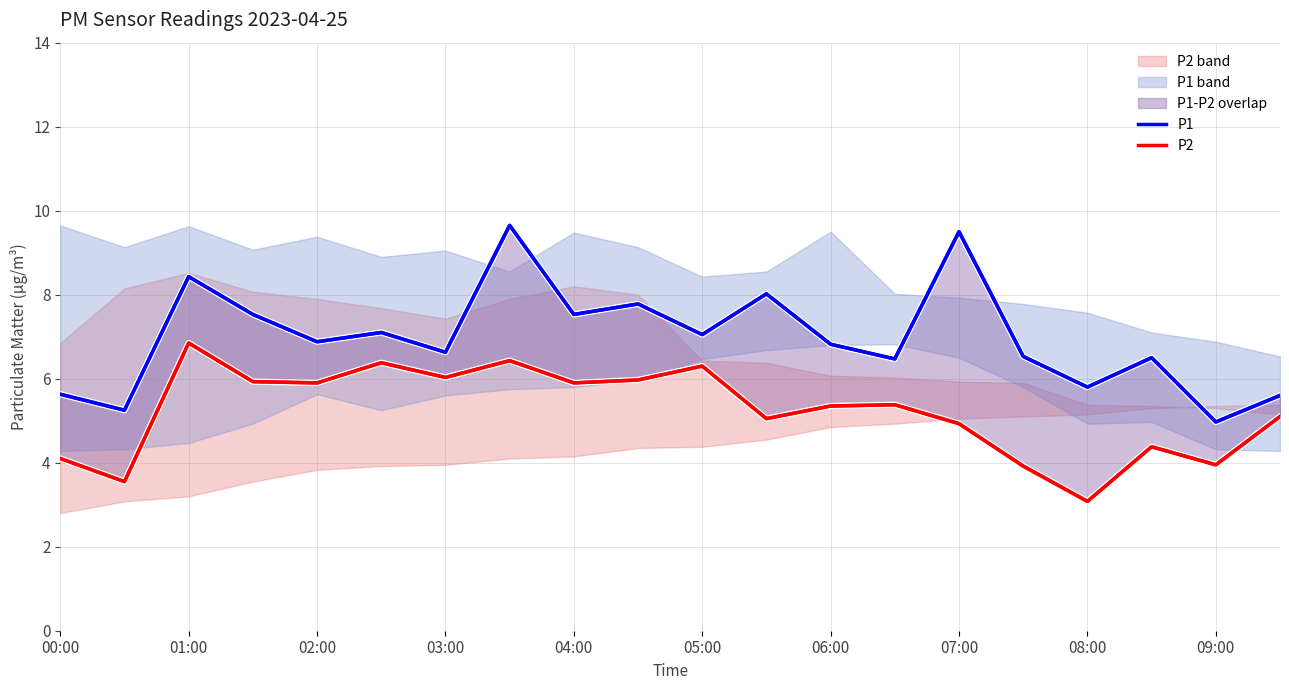

Which series has the widest spread of values?

P1